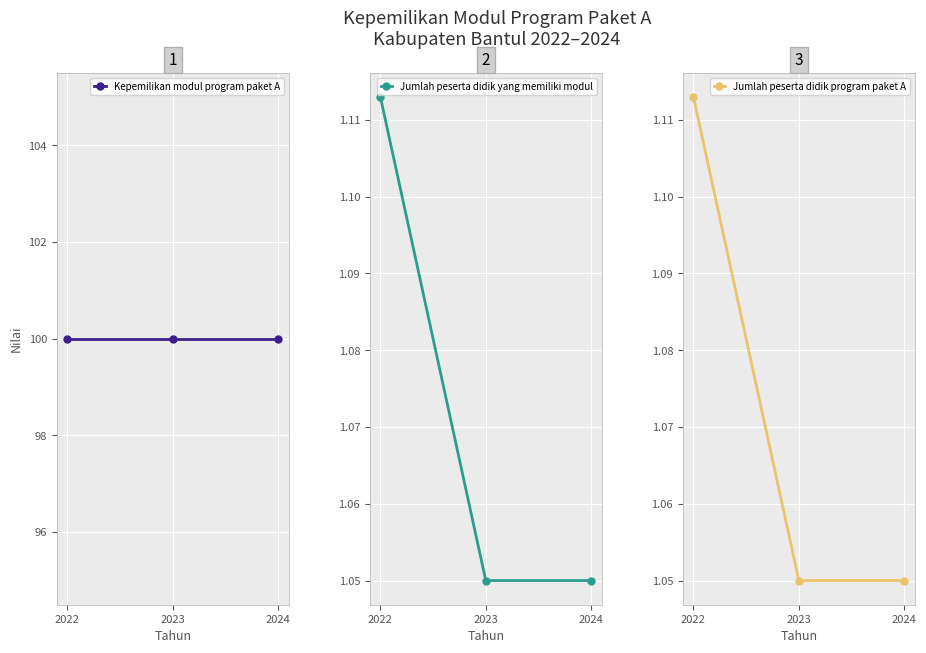

How many Jumlah peserta didik yang memiliki modul values are between 1 and 2?

3